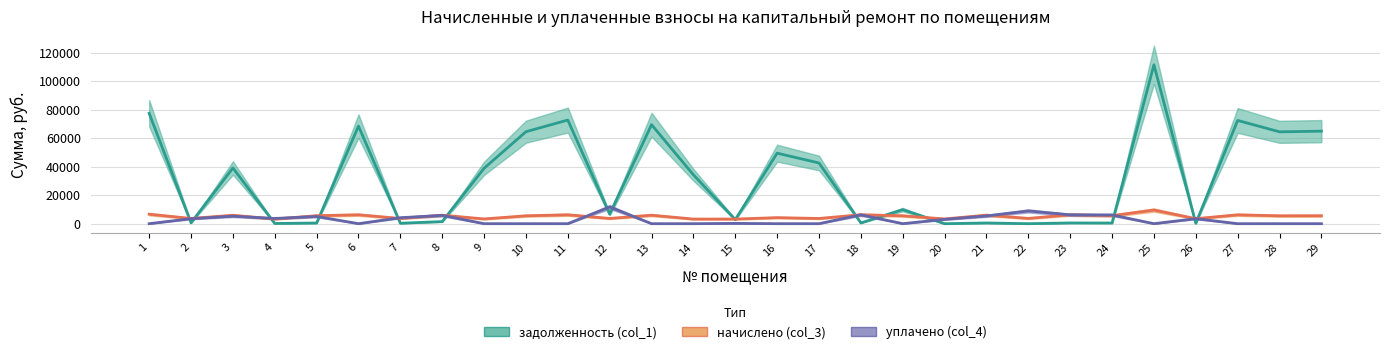

At how many categories does at least one series exceed 53012?

9